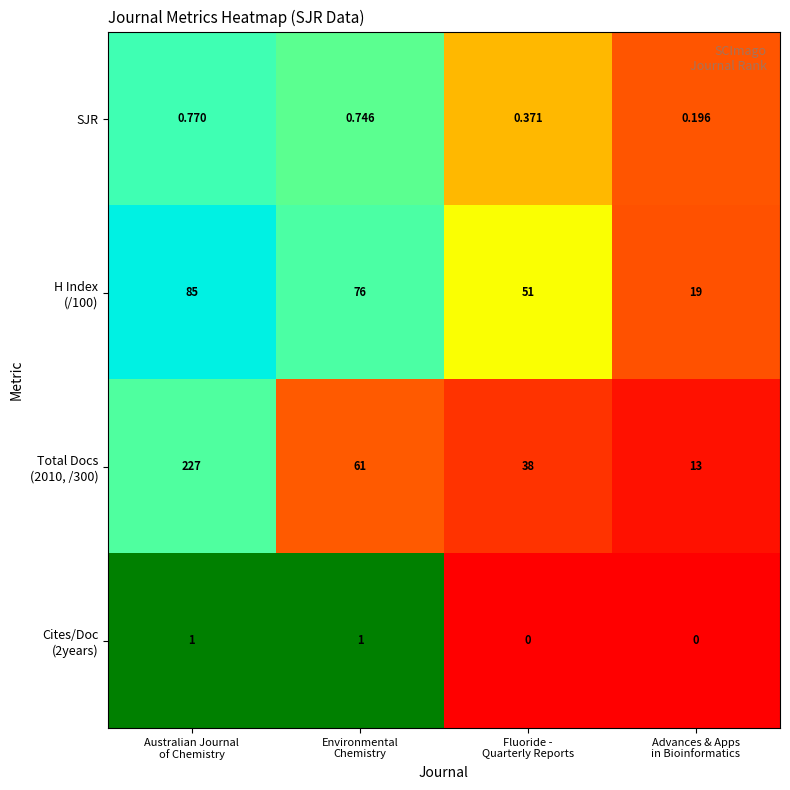

How many distinct data groups are displayed?

4